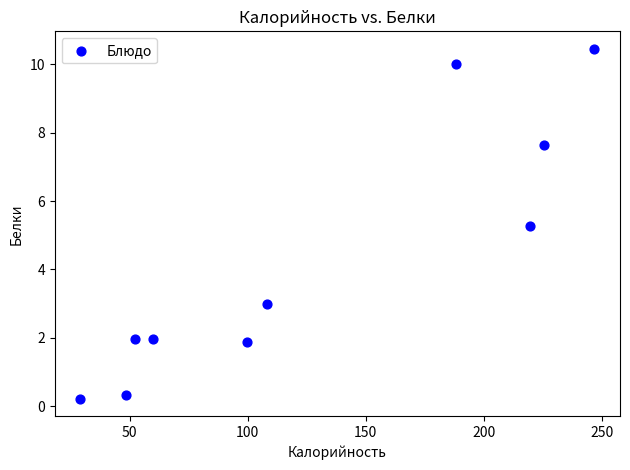

What is the average X value?

127.7